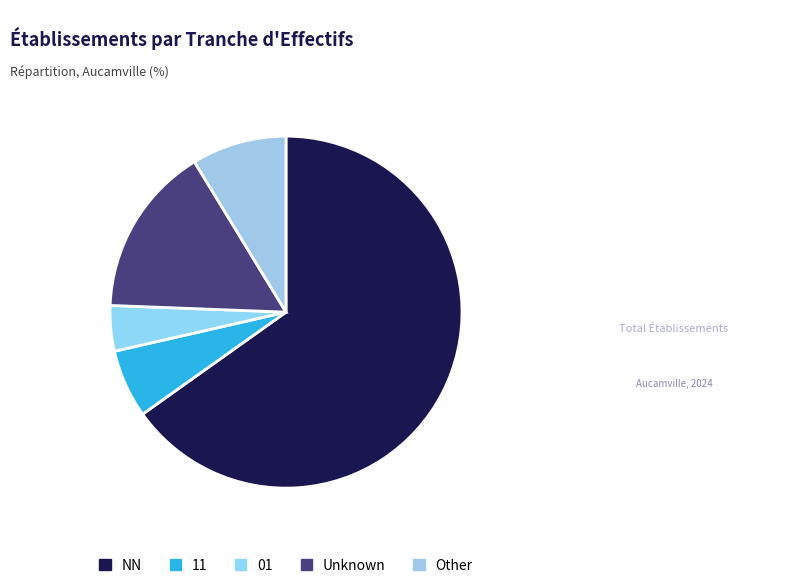

Is it true that 11 is 15% of the pie?

False